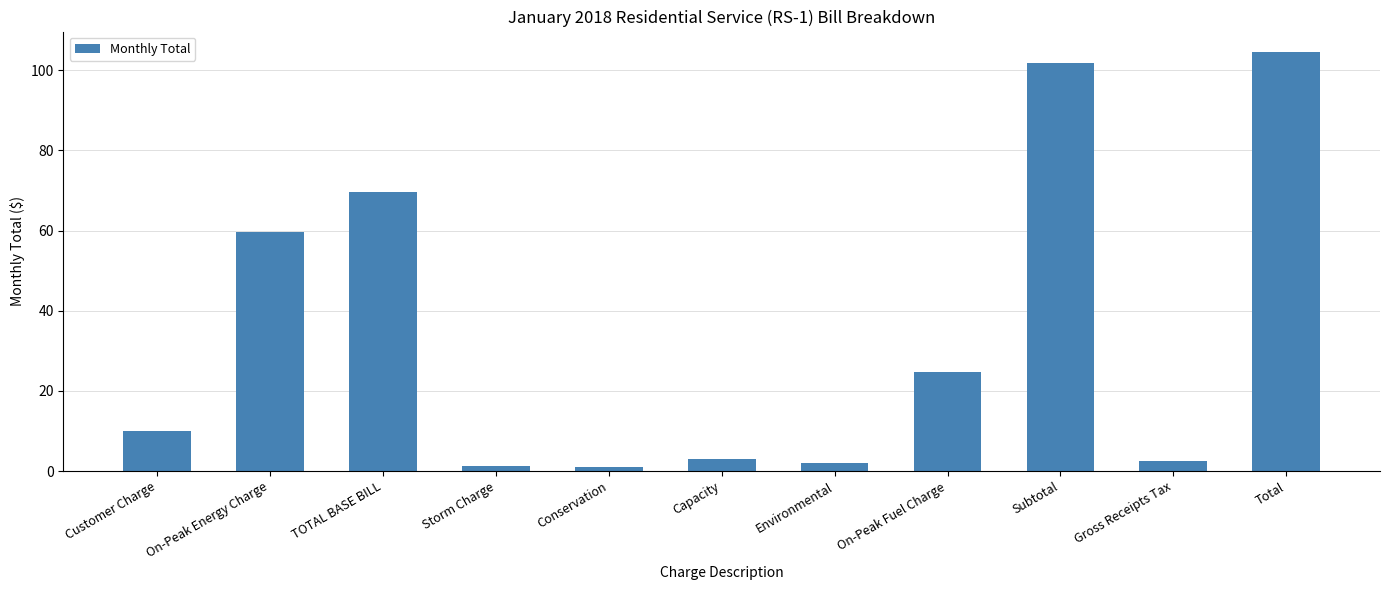

The value at TOTAL BASE BILL is 106.3. True or false?

False